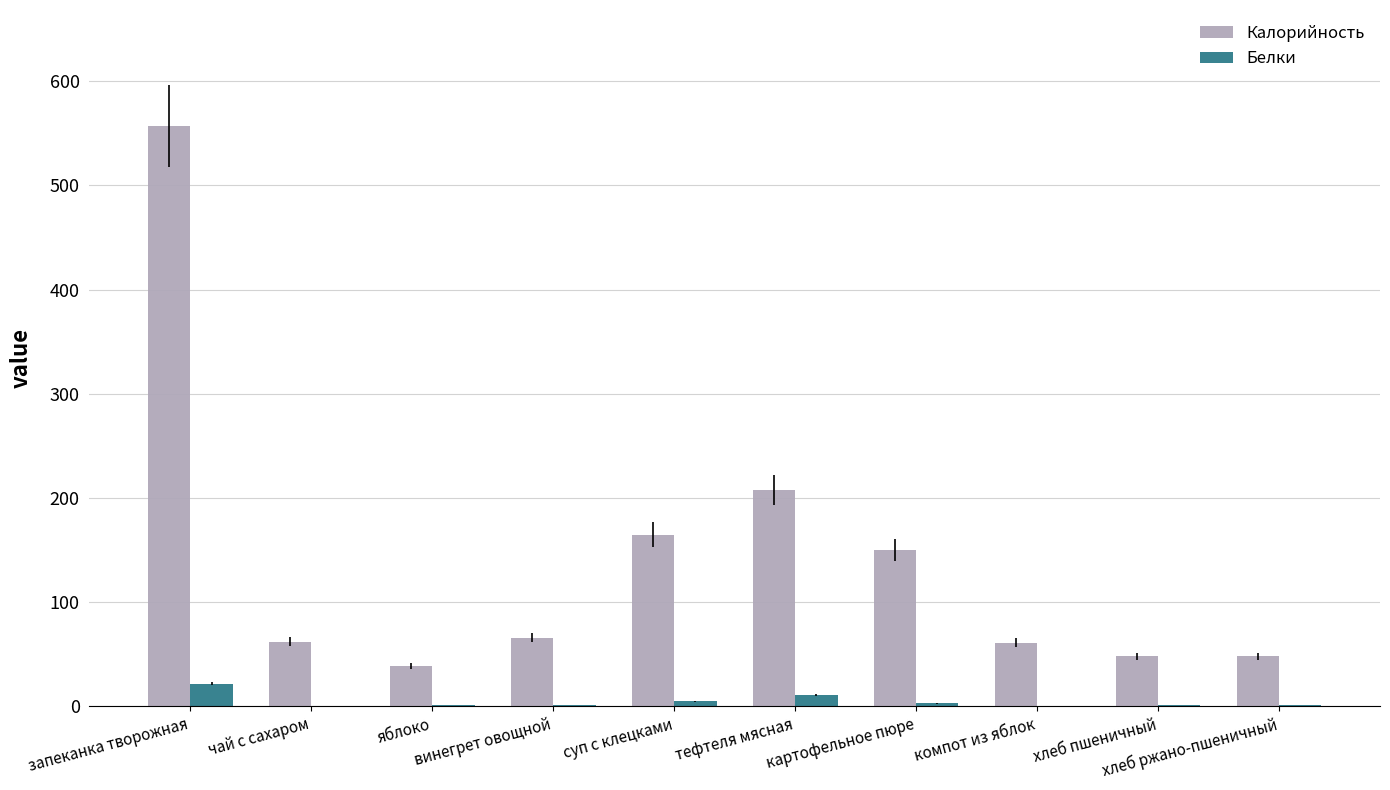

Which series has the widest spread of values?

Калорийность